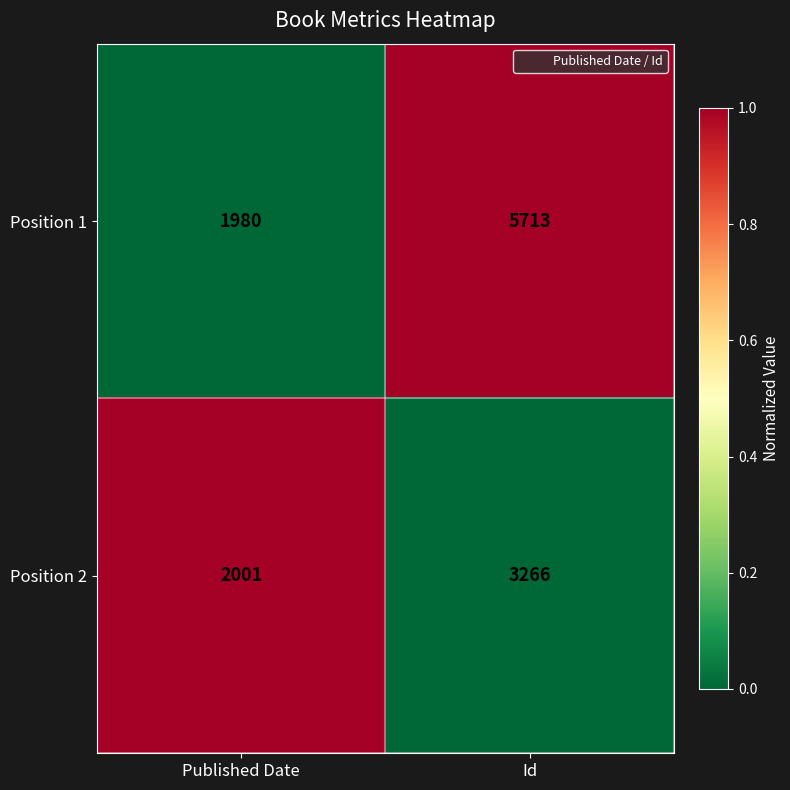

Reading right to left, transcribe all the data shown in this chart.

Position 1: 5713	1980
Position 2: 3266	2001